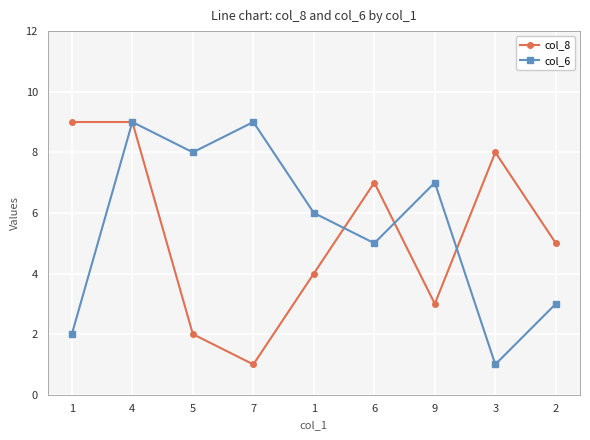

Is the value of col_6 at 6 greater than the value of col_8 at 6?

No